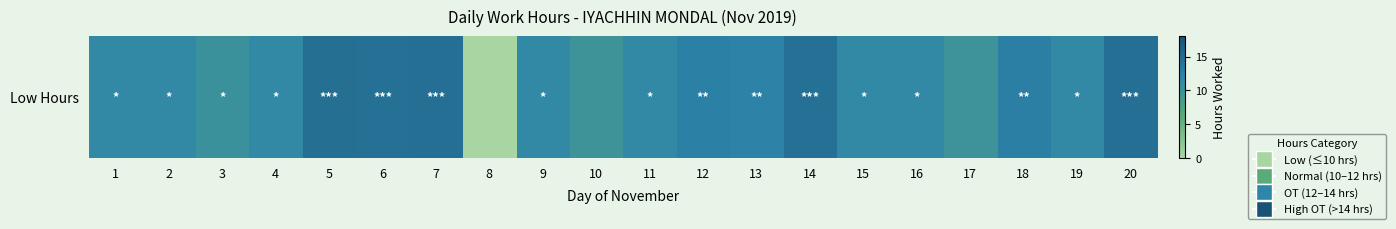

What is the change in value from 1 to 11?

+0.1